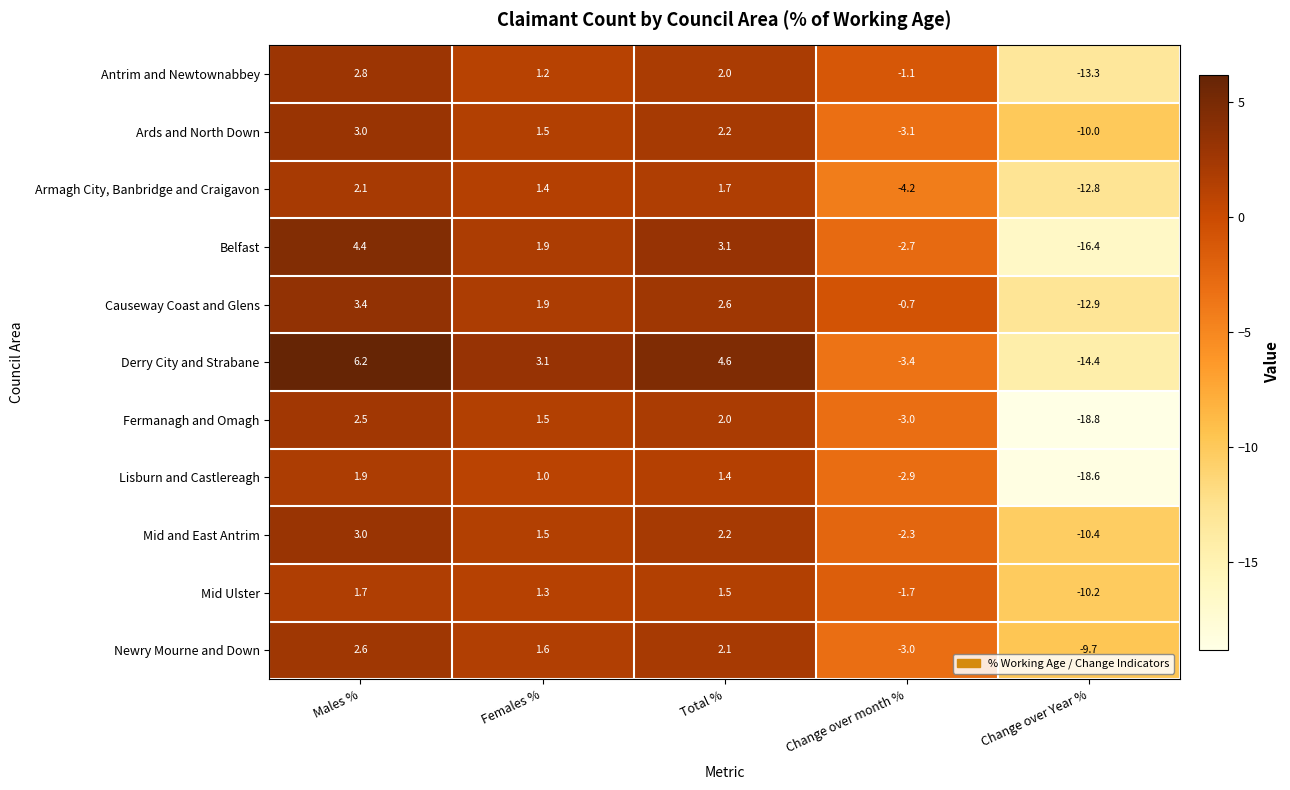

List the labels in order of Ards and North Down value, smallest first.

Change over Year %, Change over month %, Females %, Total %, Males %